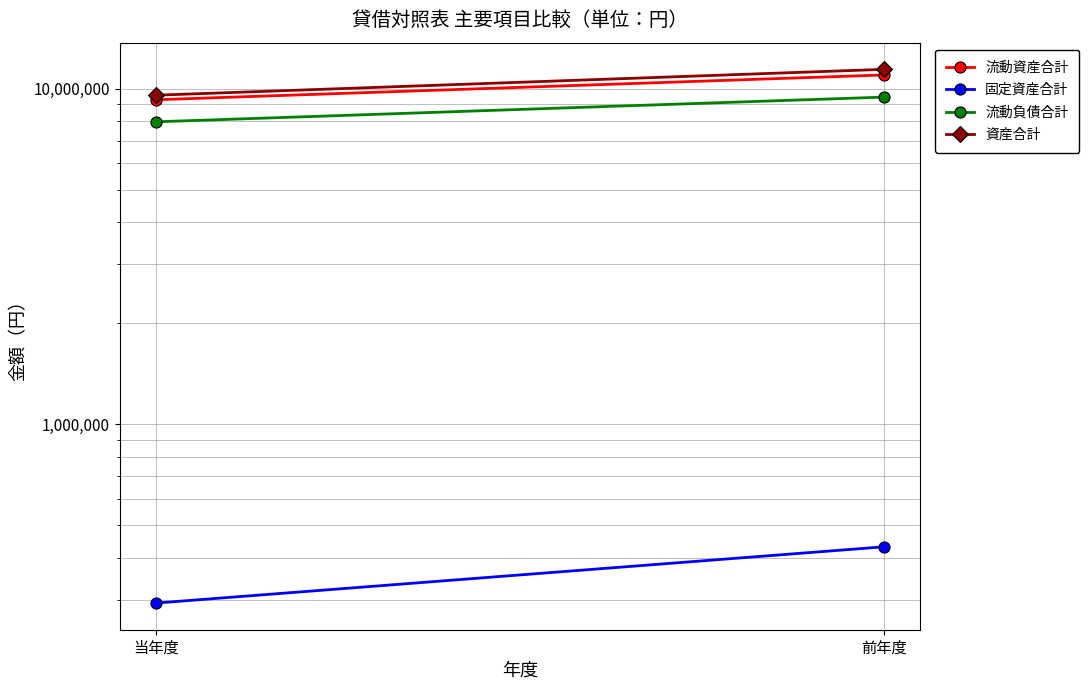

At which label does 固定資産合計 reach its minimum?

当年度